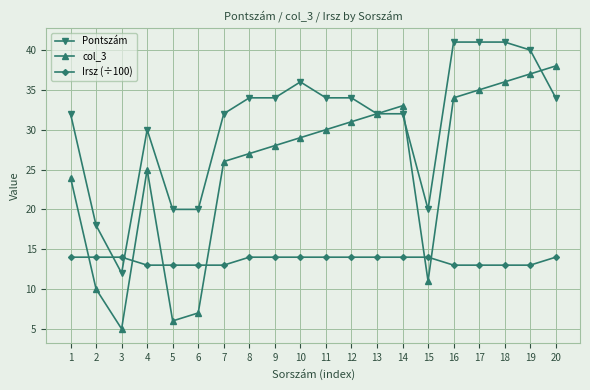

Which category has the lowest value across all series?

3